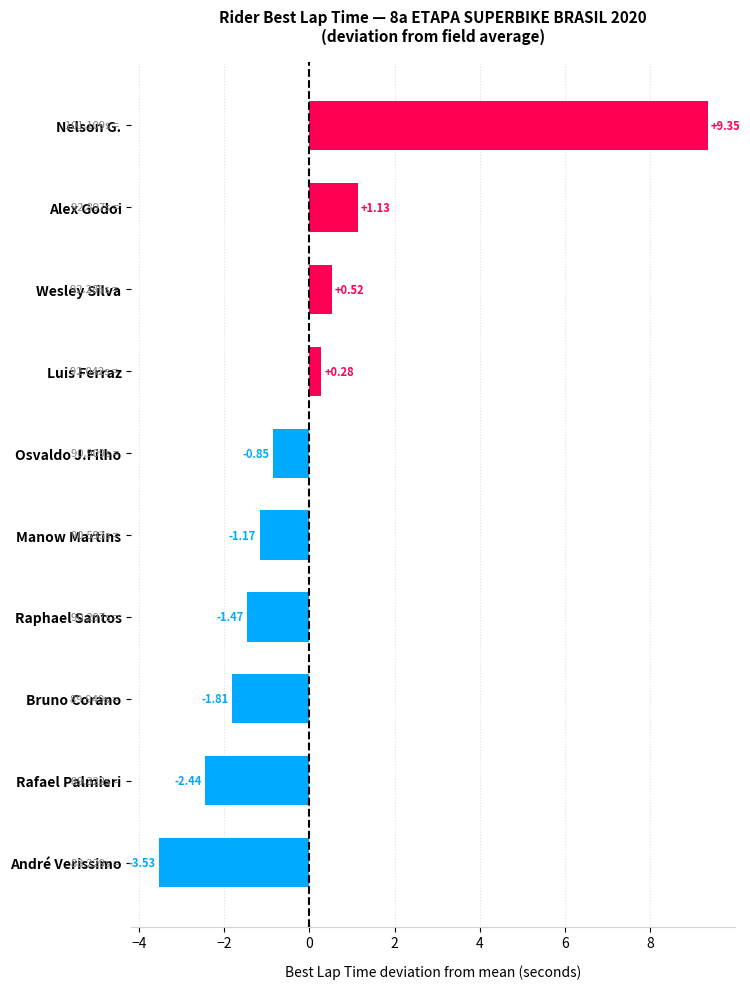

What is the label of the 2nd bar from the top?

Alex Godoi